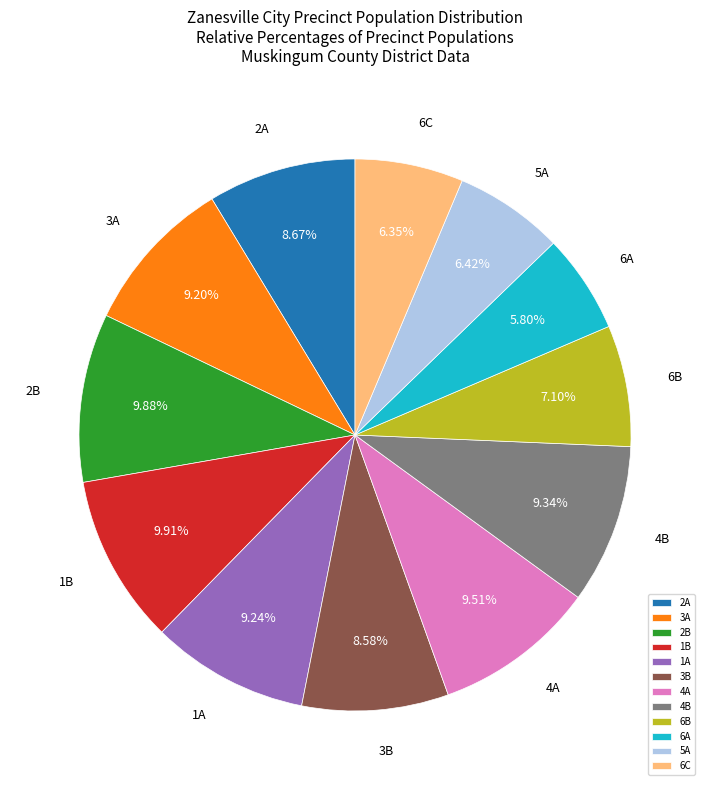

To the nearest percent, what is the average slice percentage?

8%